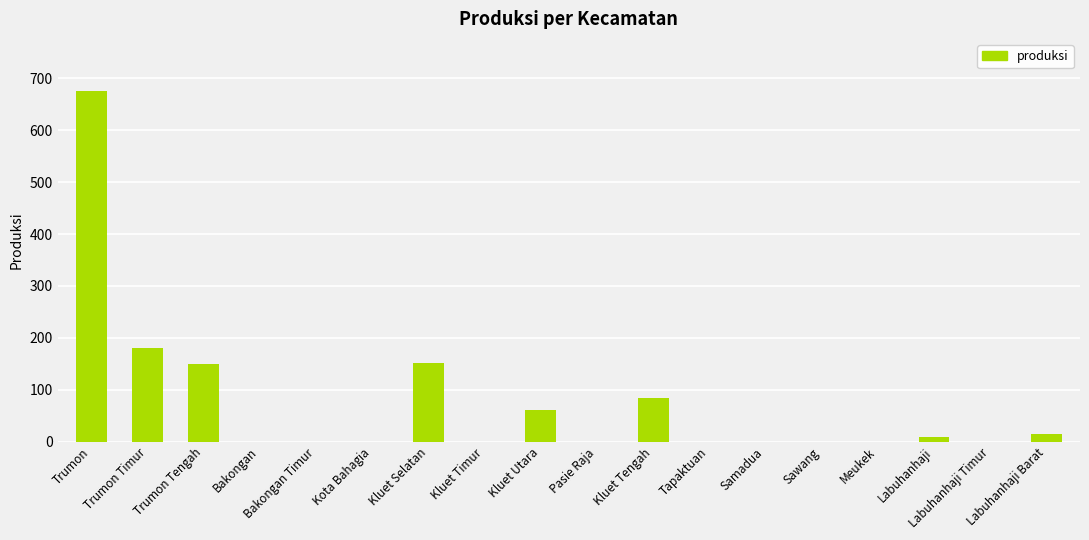

How many data points does each series have?

18